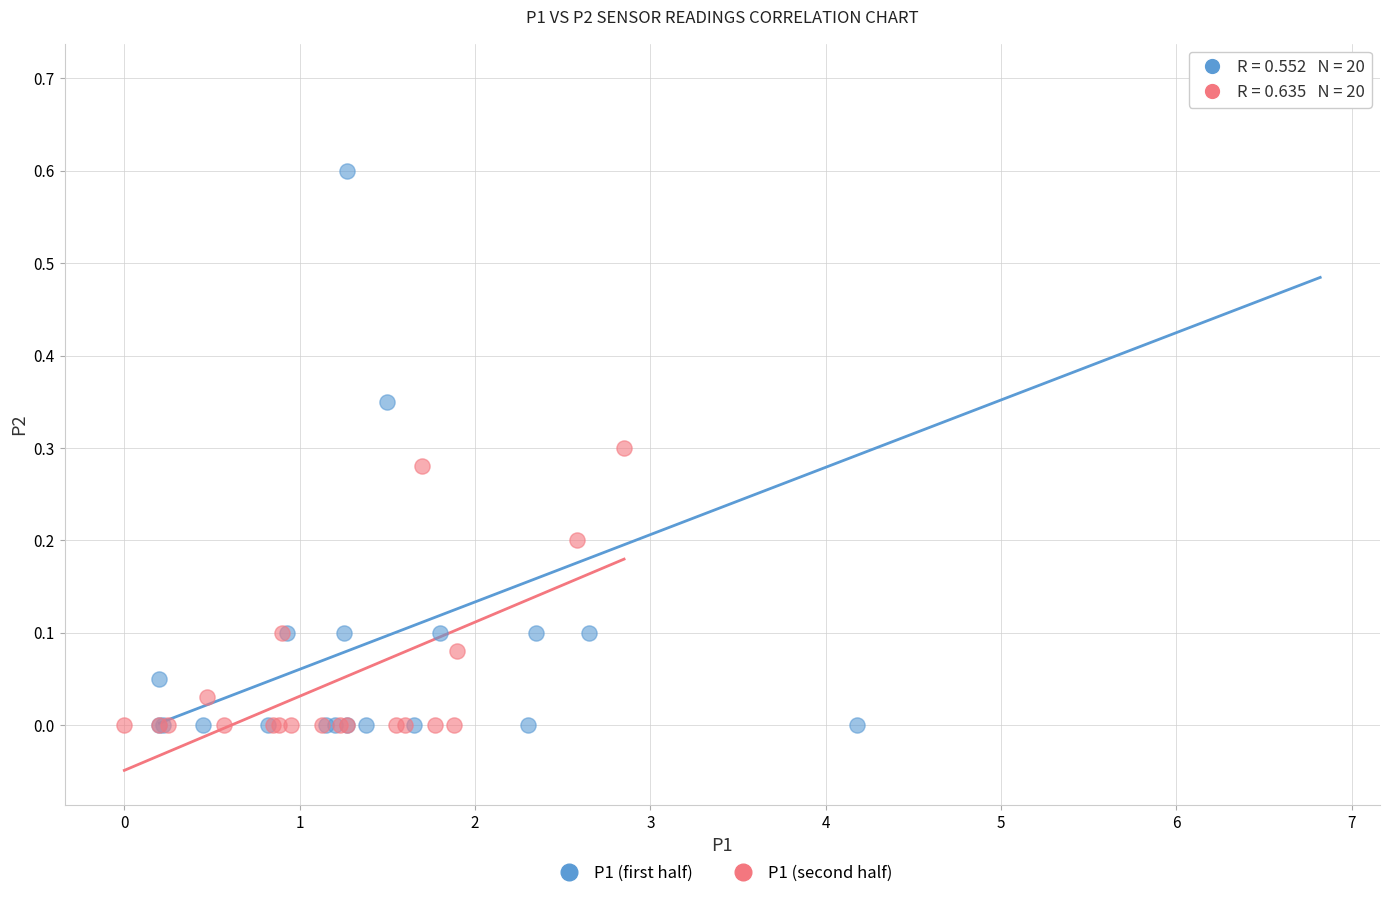

What are all the series names shown in the legend?

P1 (first half), P1 (second half)